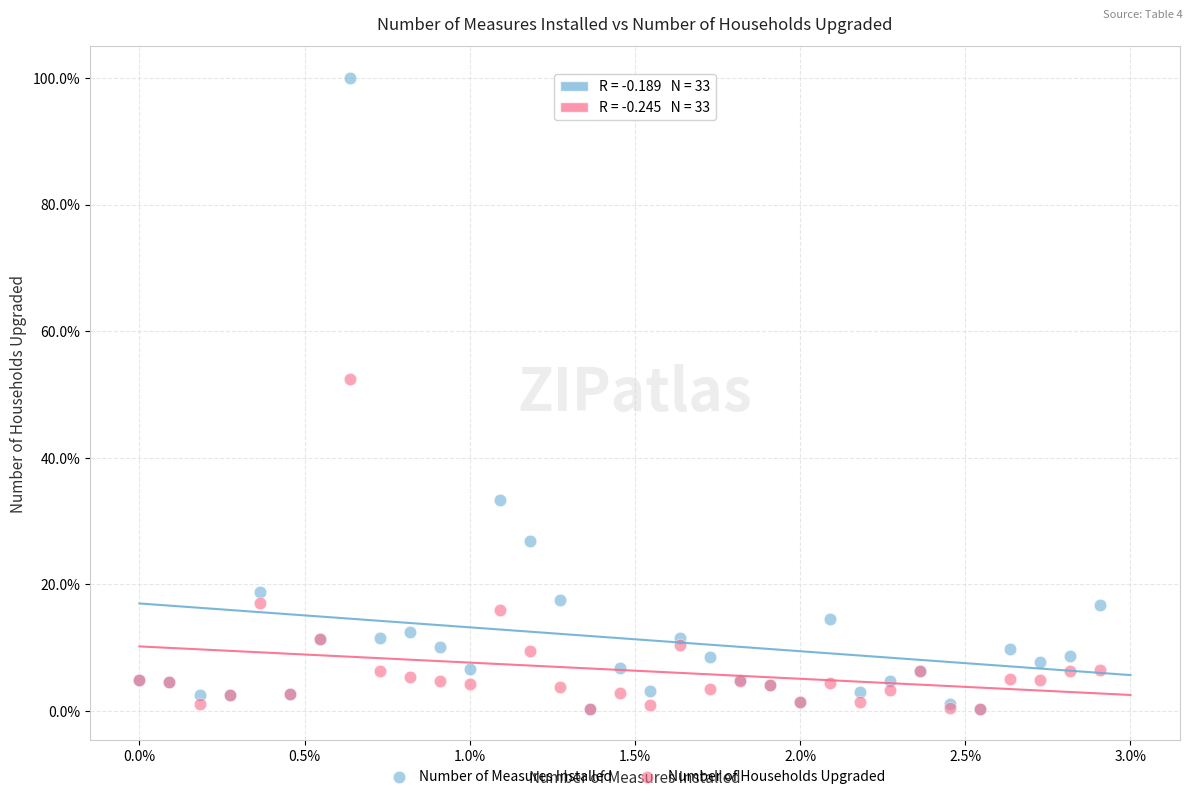

In the Number of Measures Installed series, what Y value is closest to 50?

33.4